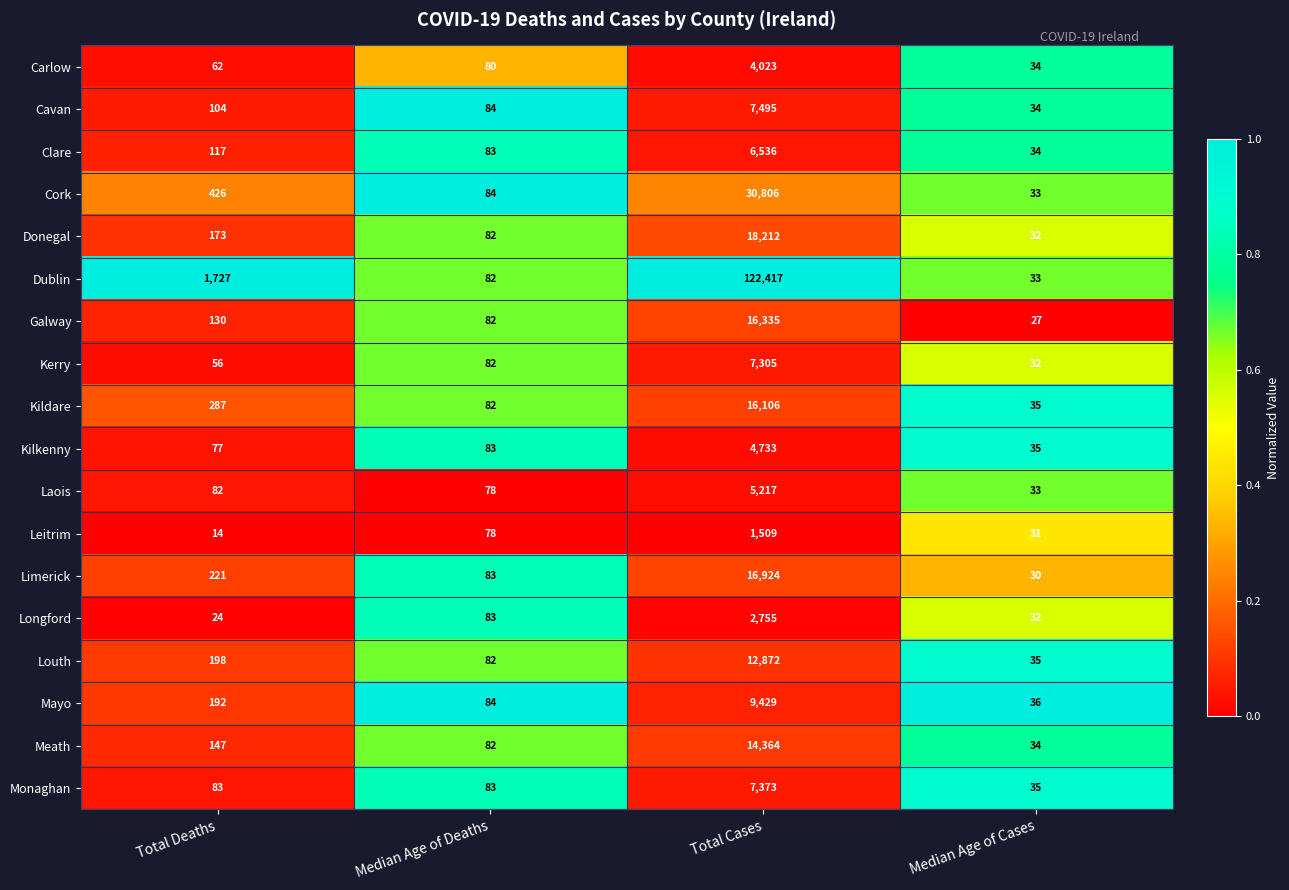

Read the Galway value at Median Age of Cases, to the nearest 10.

30